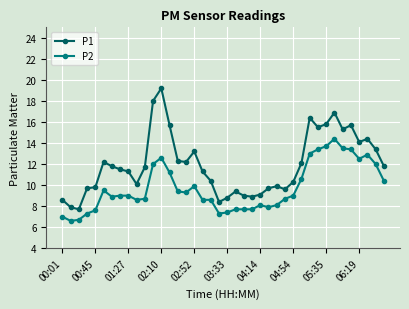

What is the sum of all P1 values?

479.1